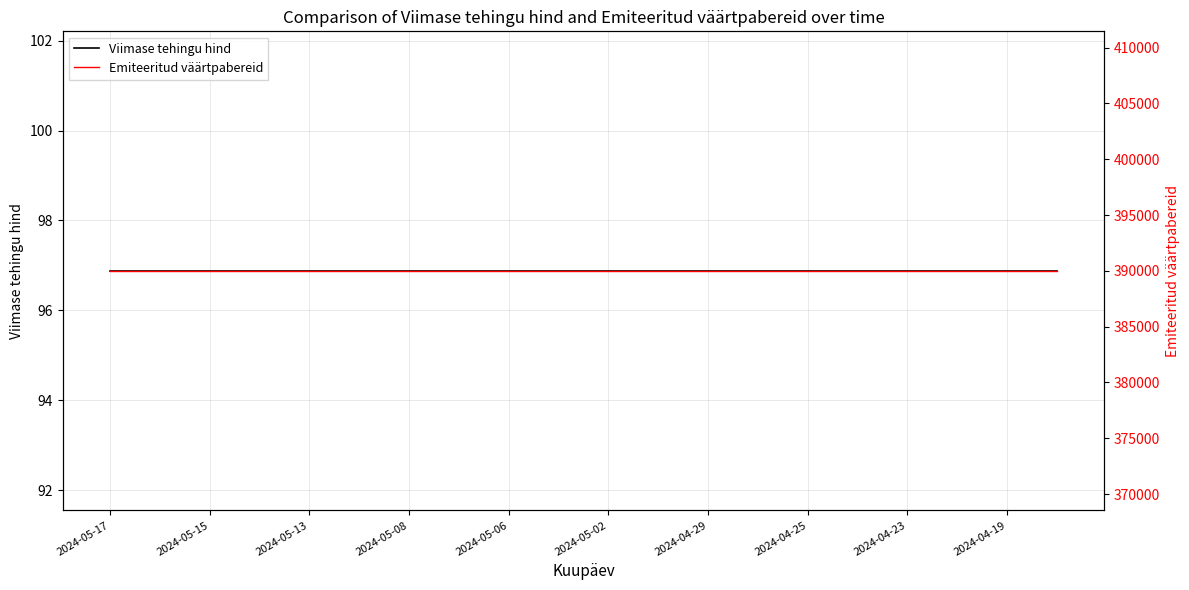

The Emiteeritud väärtpabereid series shows 152200.7 at 11. True or false?

False